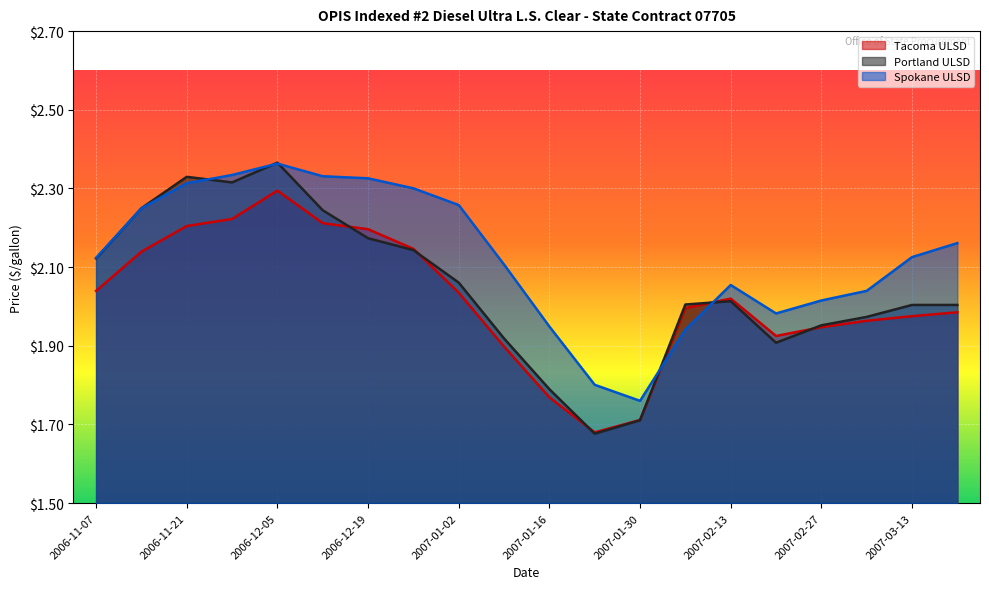

Rank the series by their average value, from lowest to highest.

Tacoma ULSD, Portland ULSD, Spokane ULSD